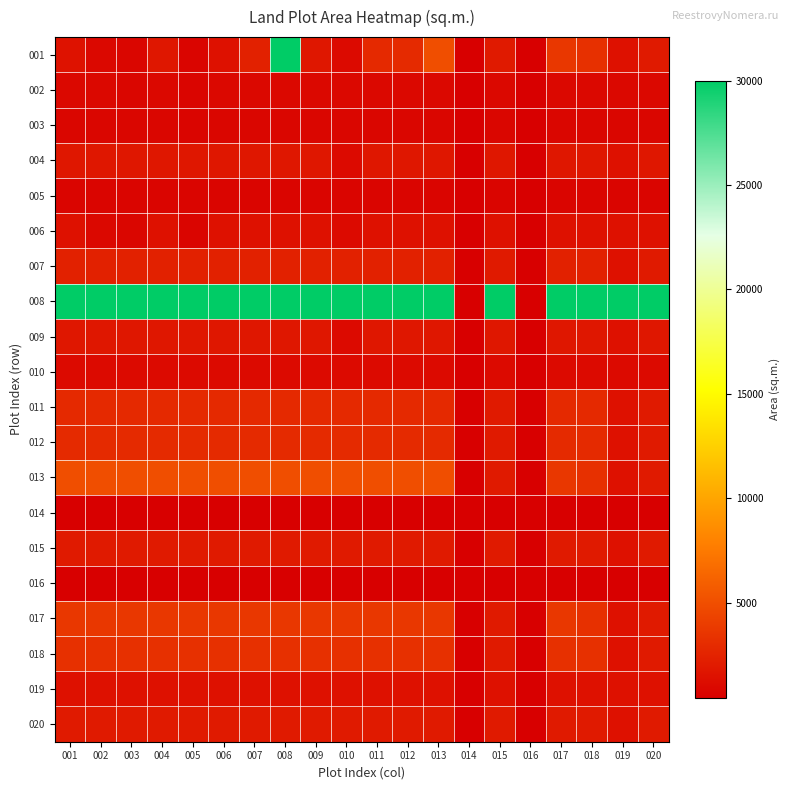

How many data points does each series have?

20